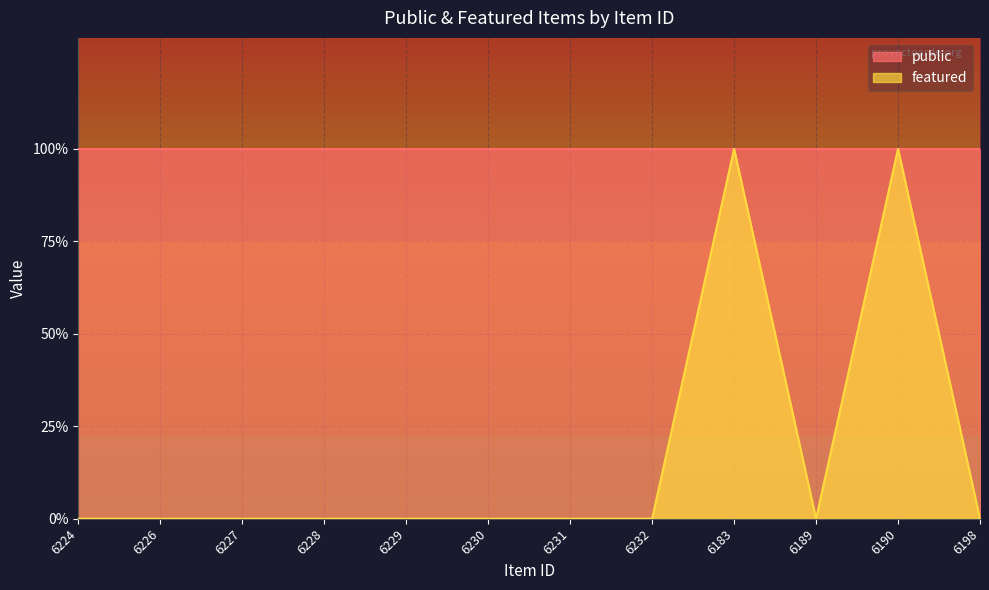

Is it true that the value at 6189 is 0?

True